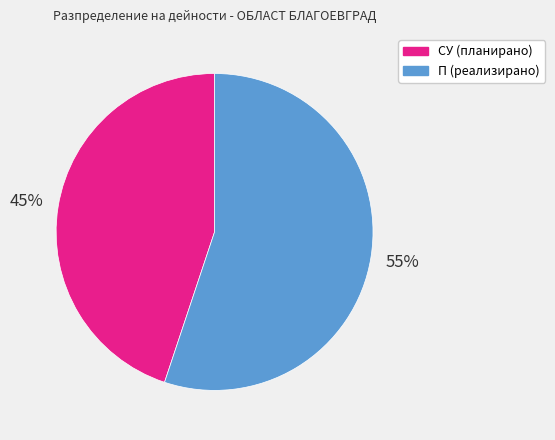

To the nearest percent, what is the difference between the largest and smallest slice percentages?

10%